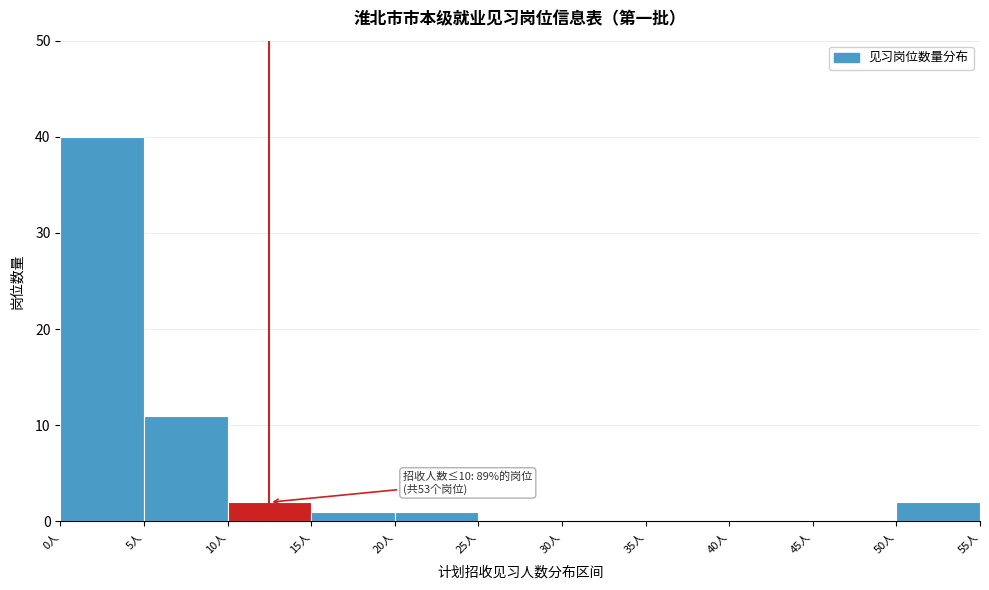

Which range on the x-axis has the tallest bar?

0 to 5